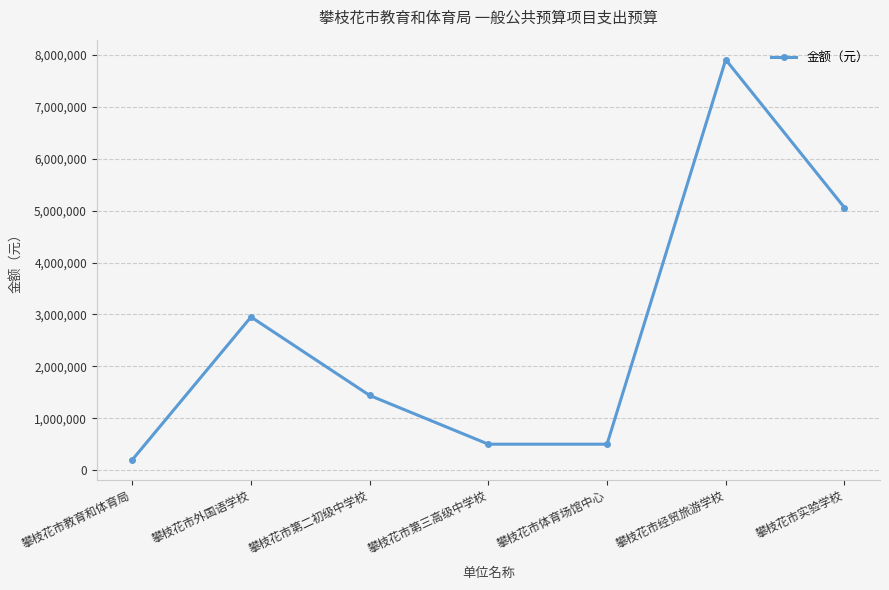

What is the sum of the values at 攀枝花市教育和体育局 and 攀枝花市外国语学校?

3151880